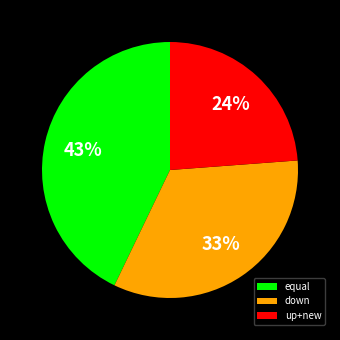

Count the number of slices in the pie.

3